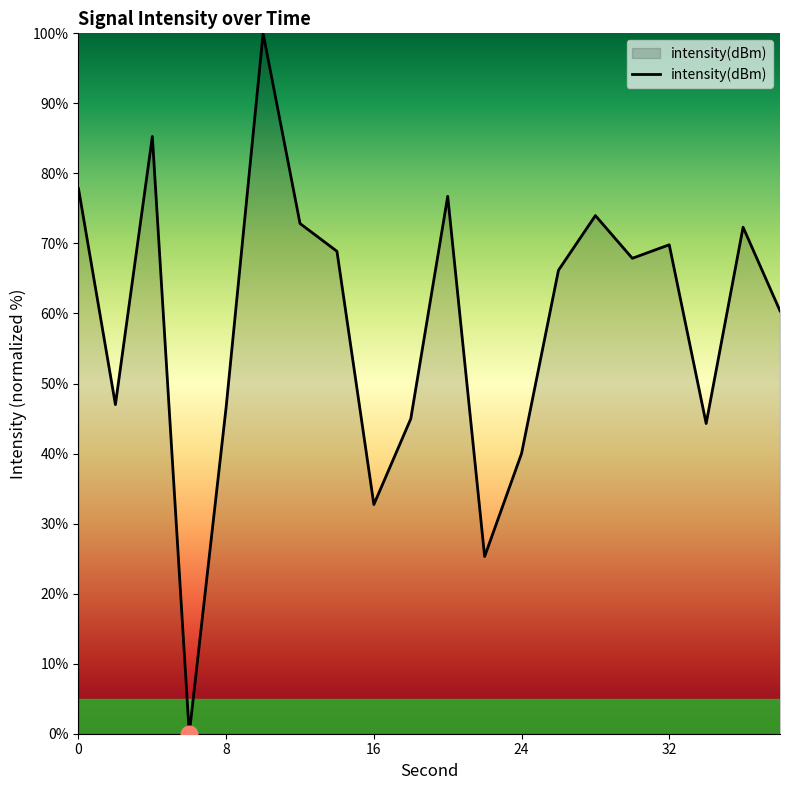

What is the difference between the maximum and minimum values?

100.0